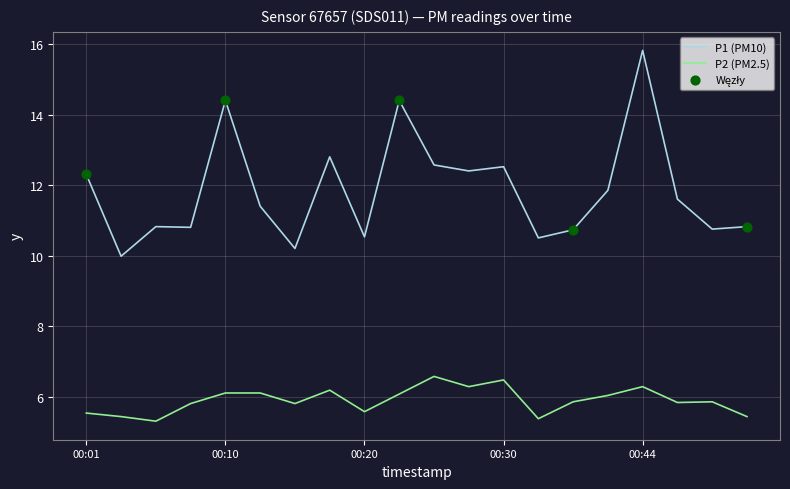

At how many categories does at least one series exceed 11?

11